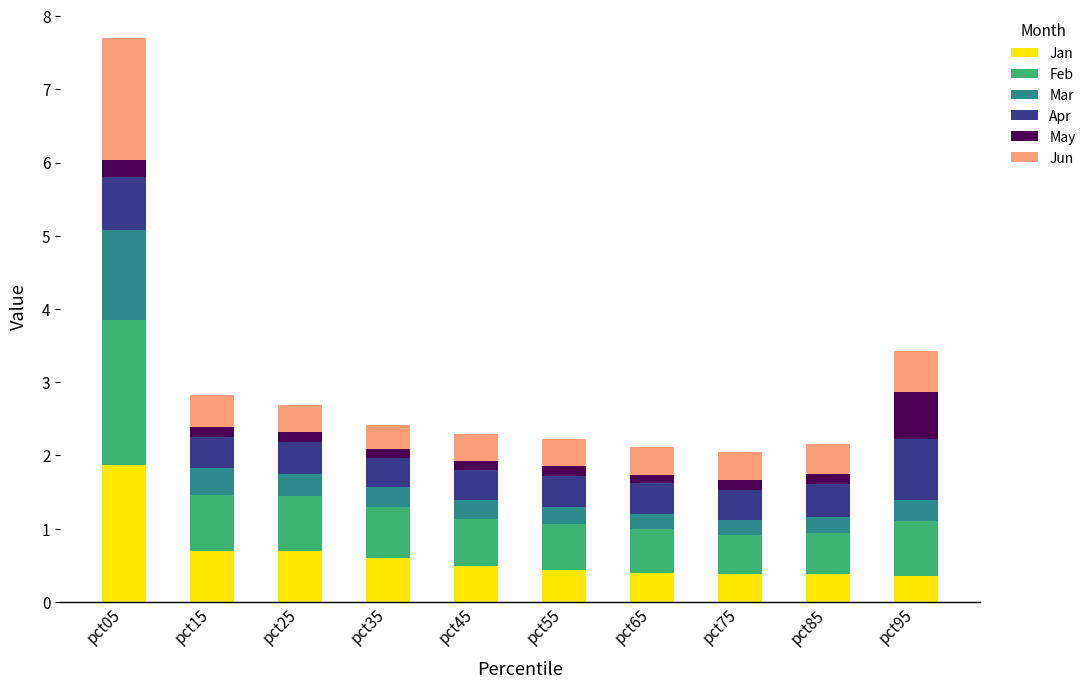

How many bars are there in total?

10